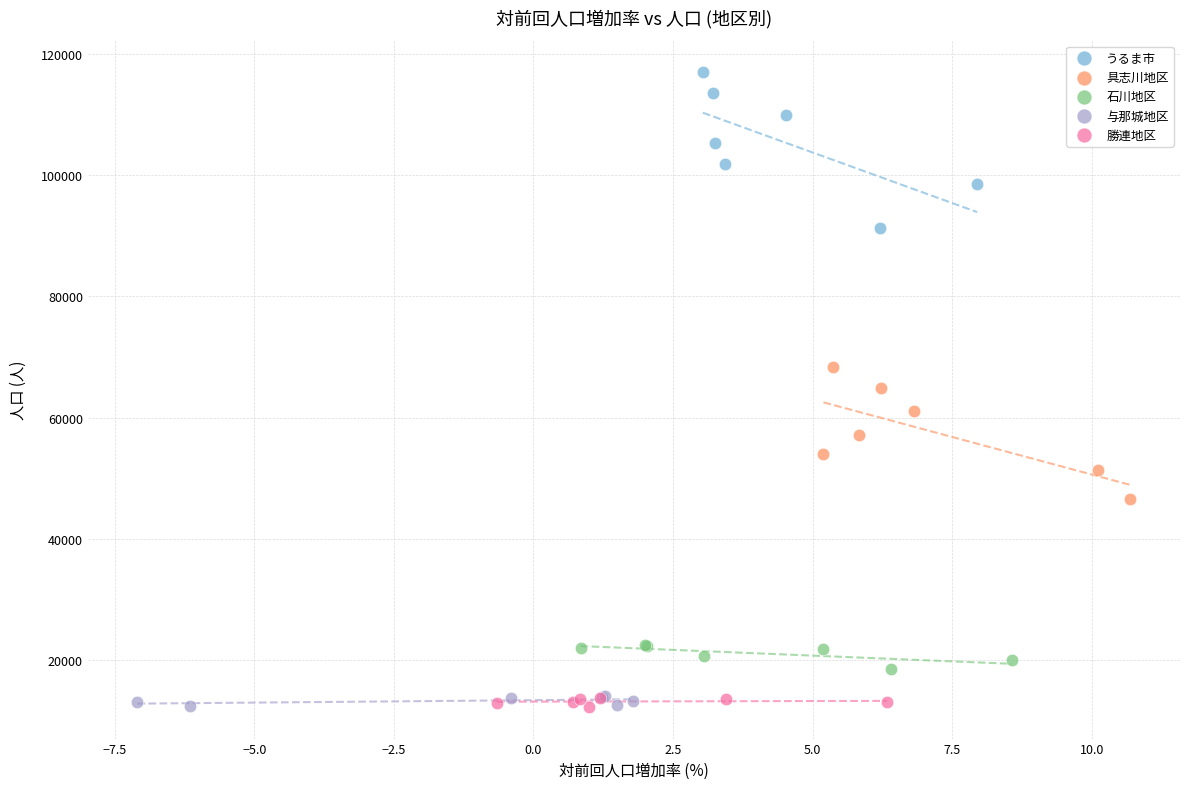

Which series has the largest Y range (max minus min)?

うるま市